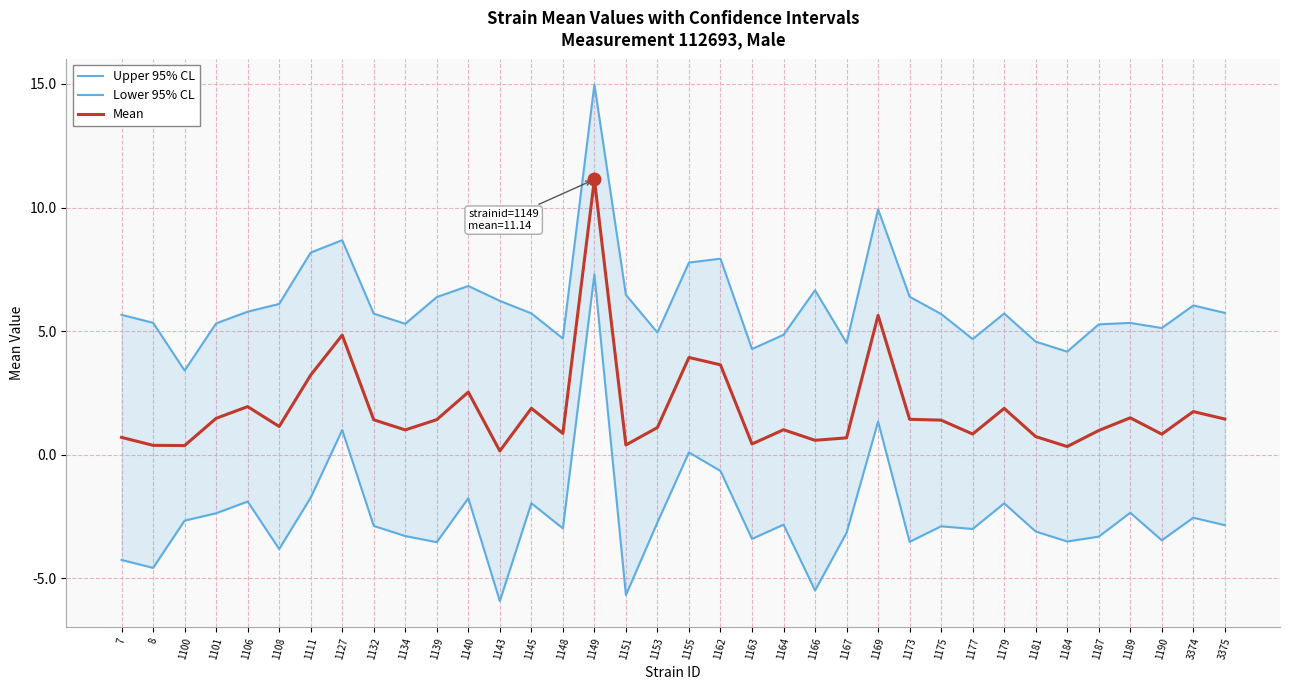

At which label is Lower 95% CL closest to 0?

1155